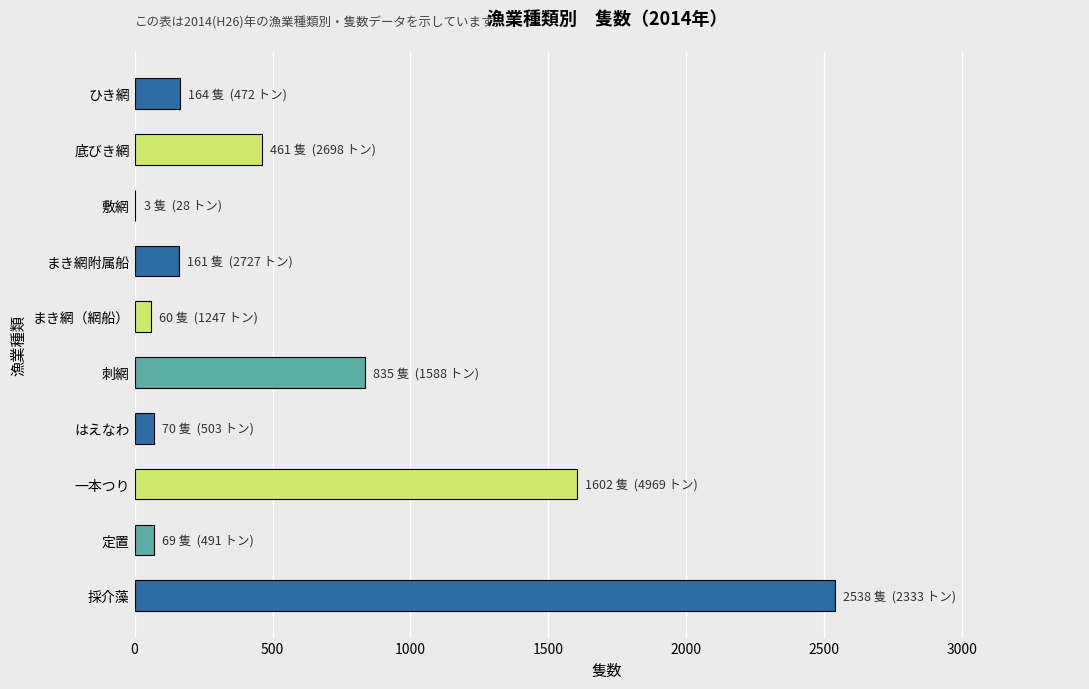

What is the maximum value shown in the chart?

2538